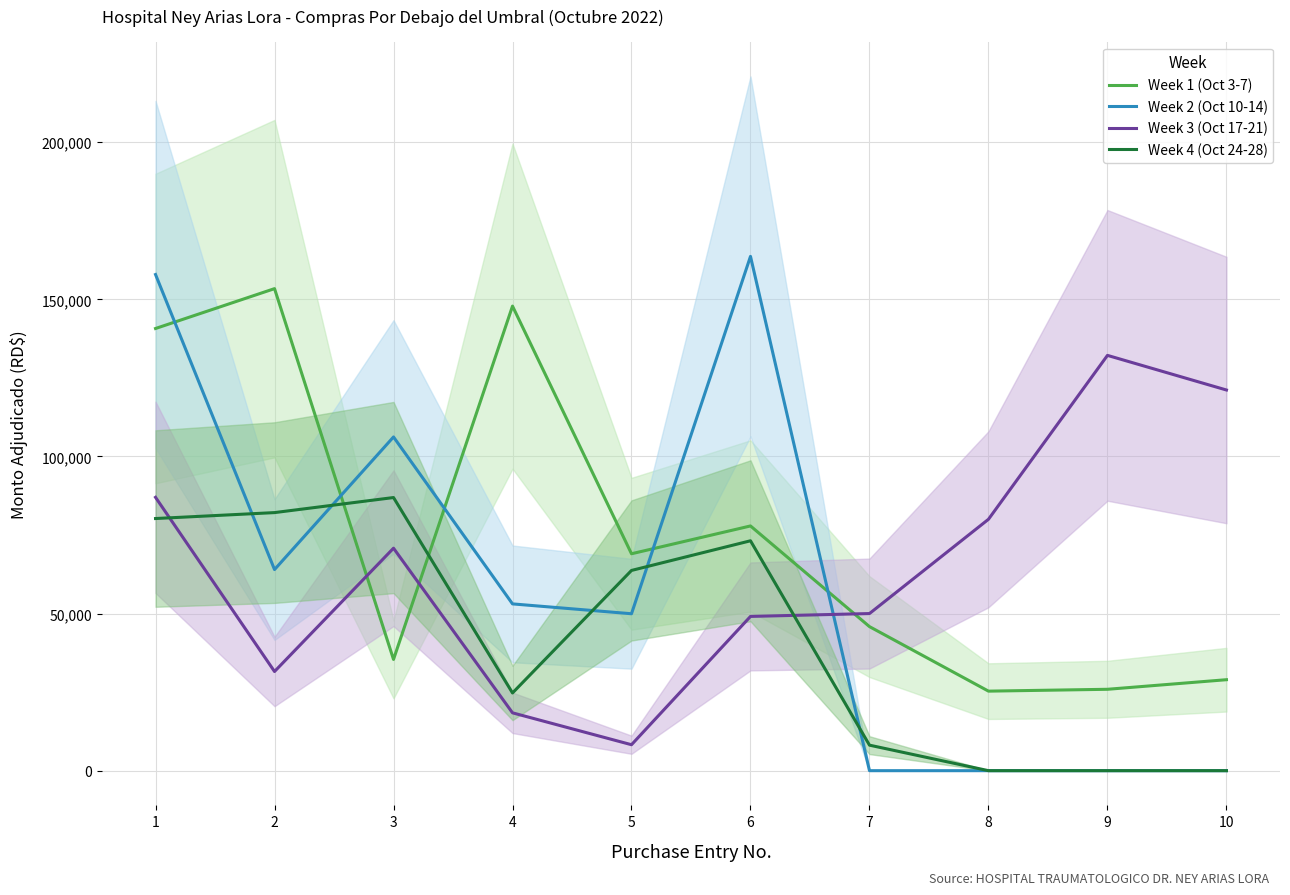

At 3, list the series in order from smallest to largest.

Week 1 (Oct 3-7), Week 3 (Oct 17-21), Week 4 (Oct 24-28), Week 2 (Oct 10-14)